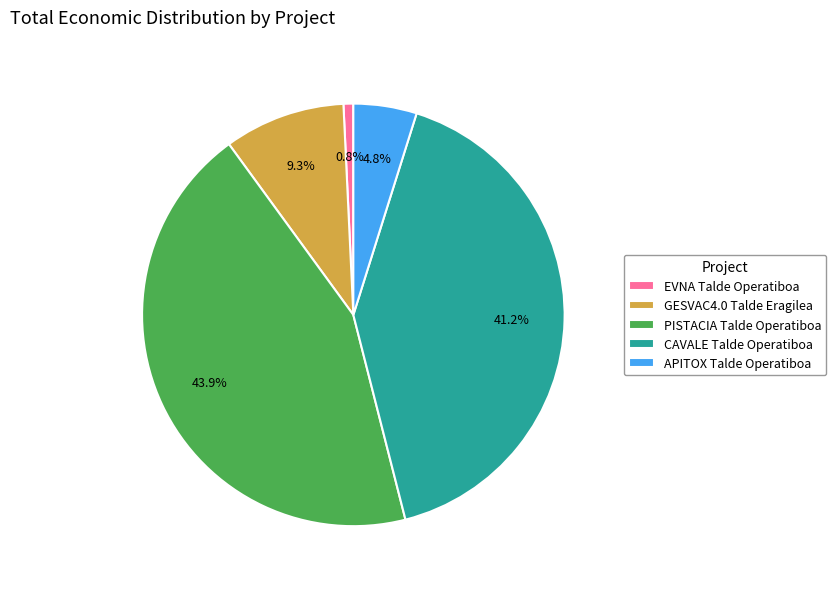

Approximately how many times larger is the value at PISTACIA Talde Operatiboa compared to CAVALE Talde Operatiboa?

1.1